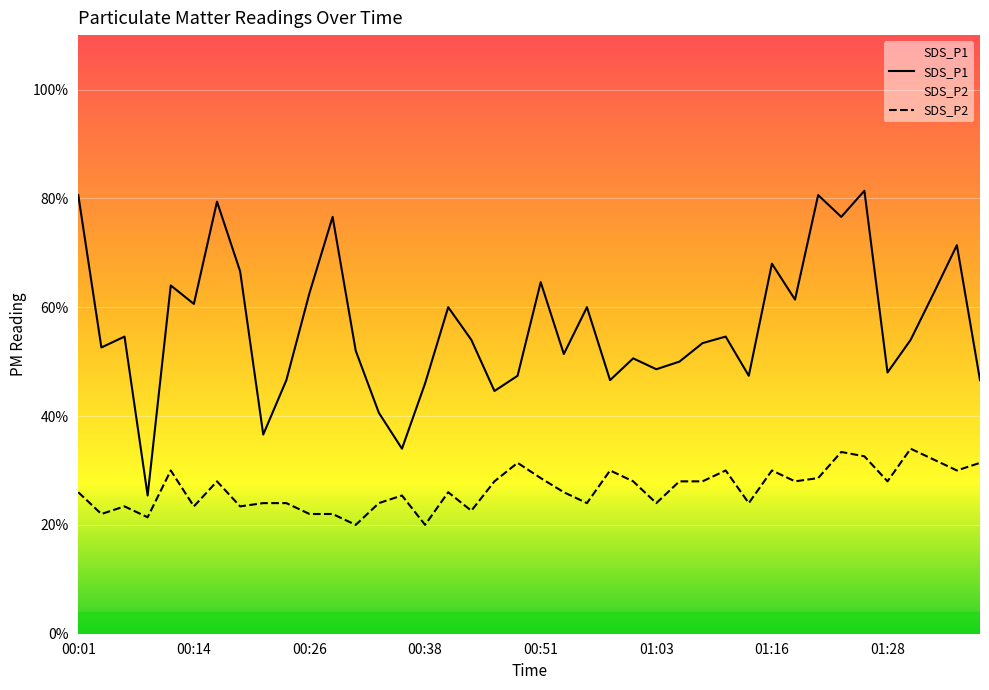

Which series changed the most between 01:08 and 01:21?

SDS_P1